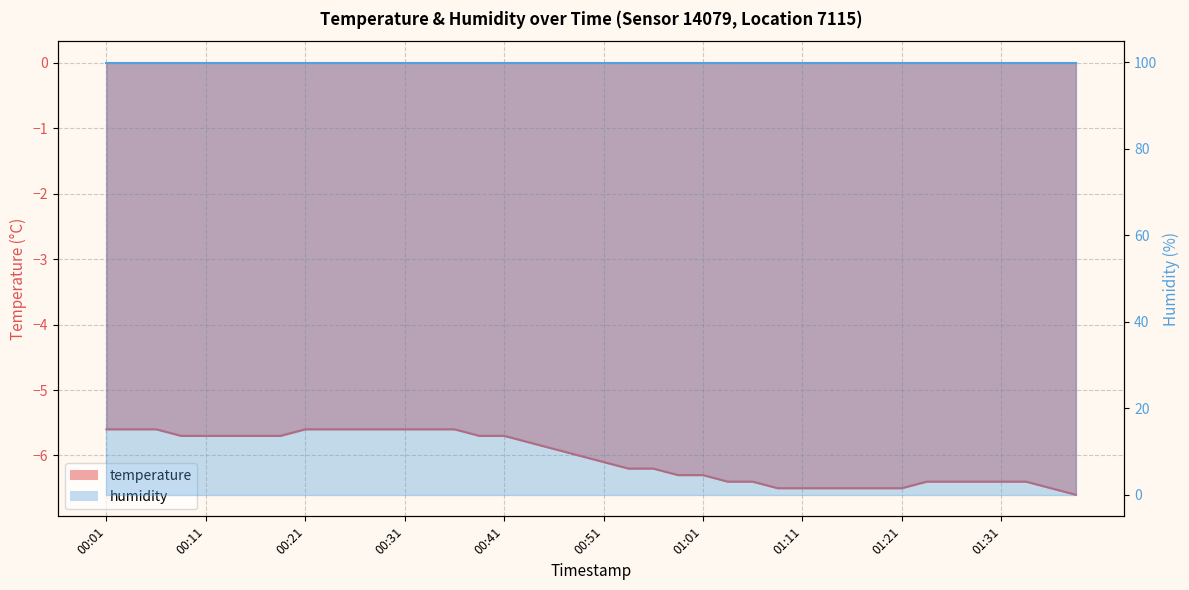

Reading right to left, list all the values displayed in this chart.

01:38=-6.6	01:36=-6.5	01:33=-6.4	01:31=-6.4	01:28=-6.4	01:26=-6.4	01:23=-6.4	01:21=-6.5	01:18=-6.5	01:16=-6.5	01:14=-6.5	01:11=-6.5	01:09=-6.5	01:06=-6.4	01:04=-6.4	01:01=-6.3	00:59=-6.3	00:56=-6.2	00:54=-6.2	00:51=-6.1	00:49=-6.0	00:46=-5.9	00:44=-5.8	00:41=-5.7	00:39=-5.7	00:36=-5.6	00:34=-5.6	00:31=-5.6	00:29=-5.6	00:26=-5.6	00:24=-5.6	00:21=-5.6	00:19=-5.7	00:16=-5.7	00:14=-5.7	00:11=-5.7	00:09=-5.7	00:06=-5.6	00:04=-5.6	00:01=-5.6